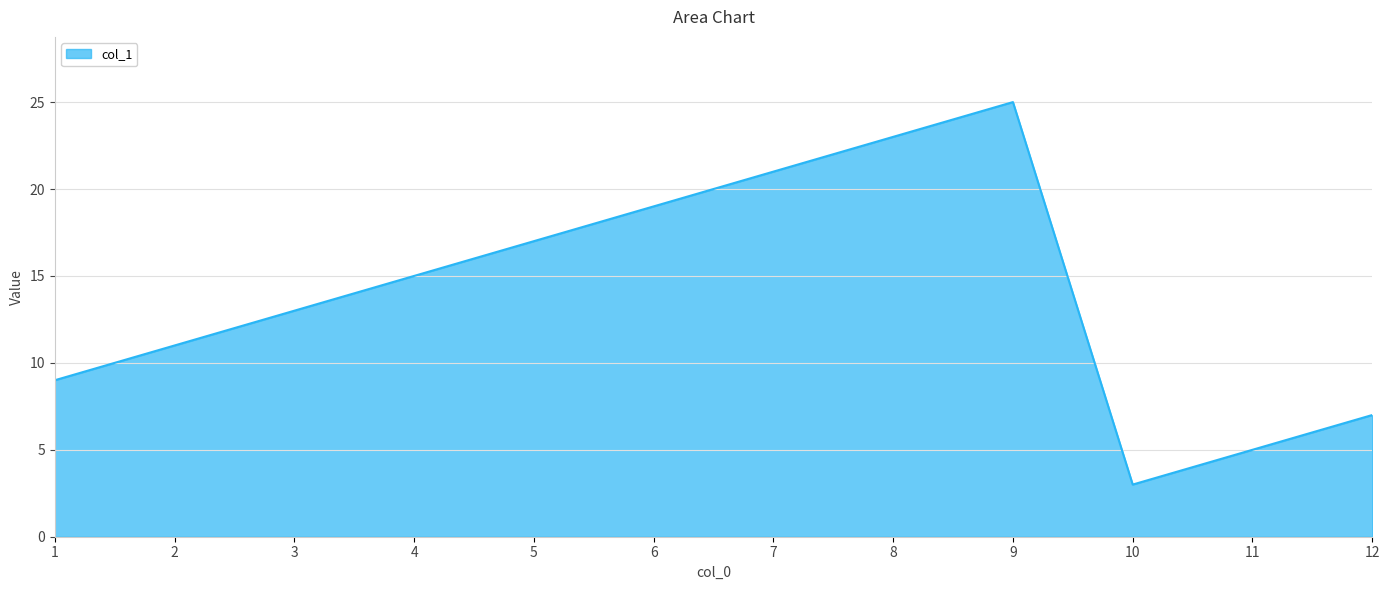

Which label corresponds to the largest value in the chart?

9